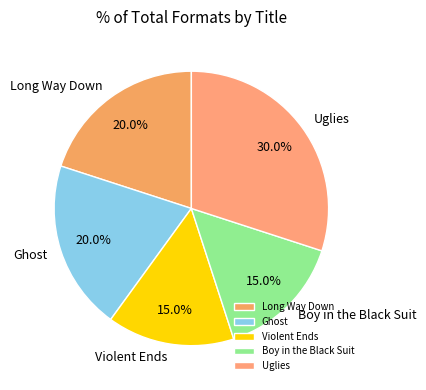

What percentage is the Violent Ends slice, to the nearest percent?

15%